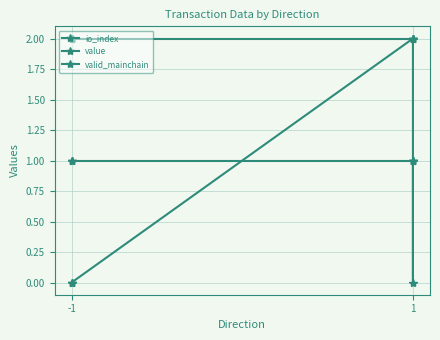

True or false: io_index and value cross at least once.

False